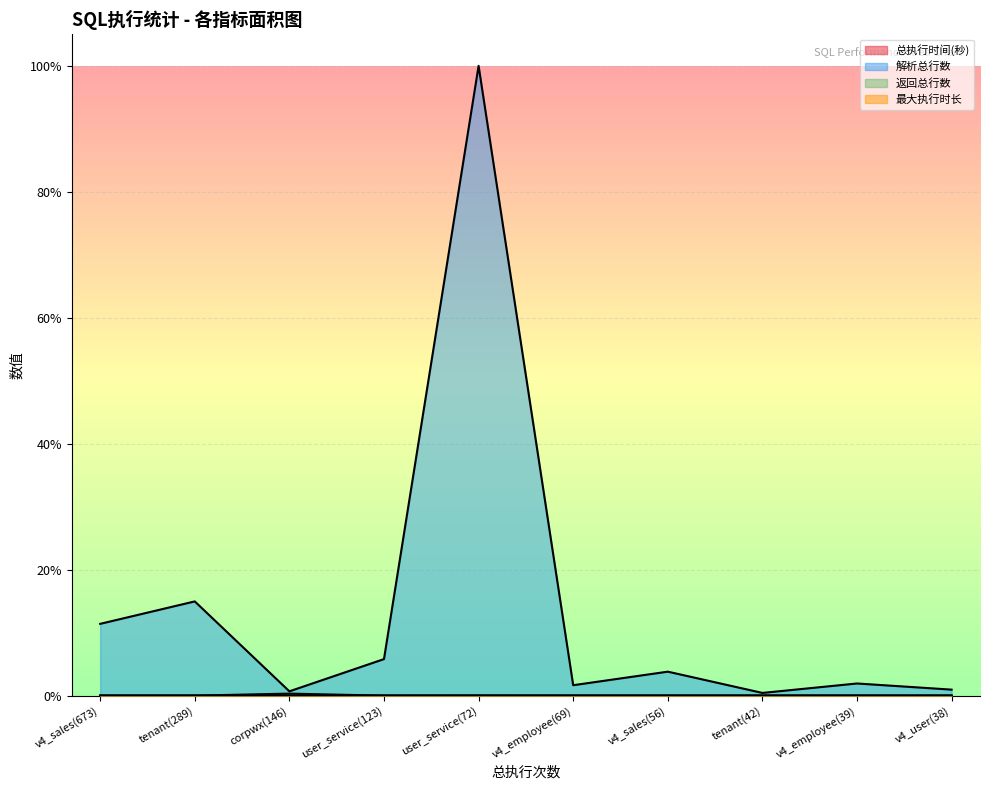

At which category does 解析总行数 reach its first local valley?

corpwx(146)